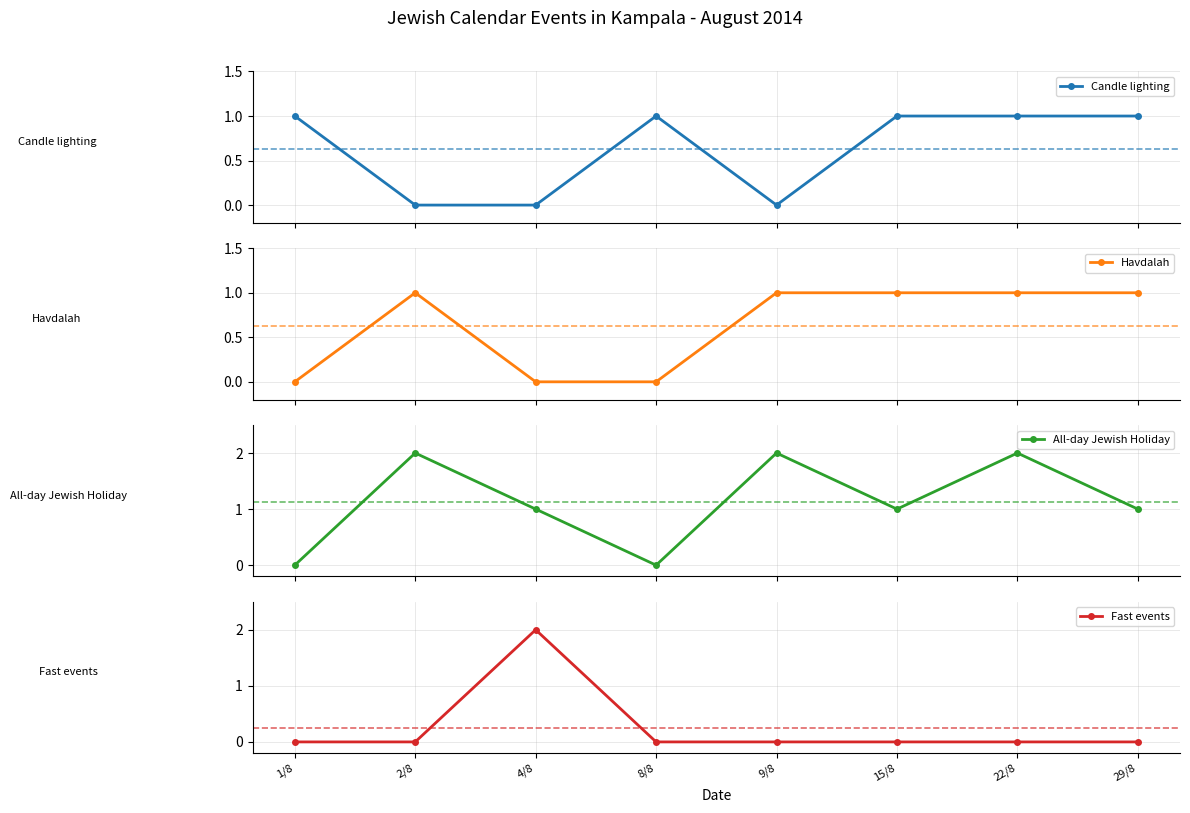

How many values in the All-day Jewish Holiday series are below 1?

2